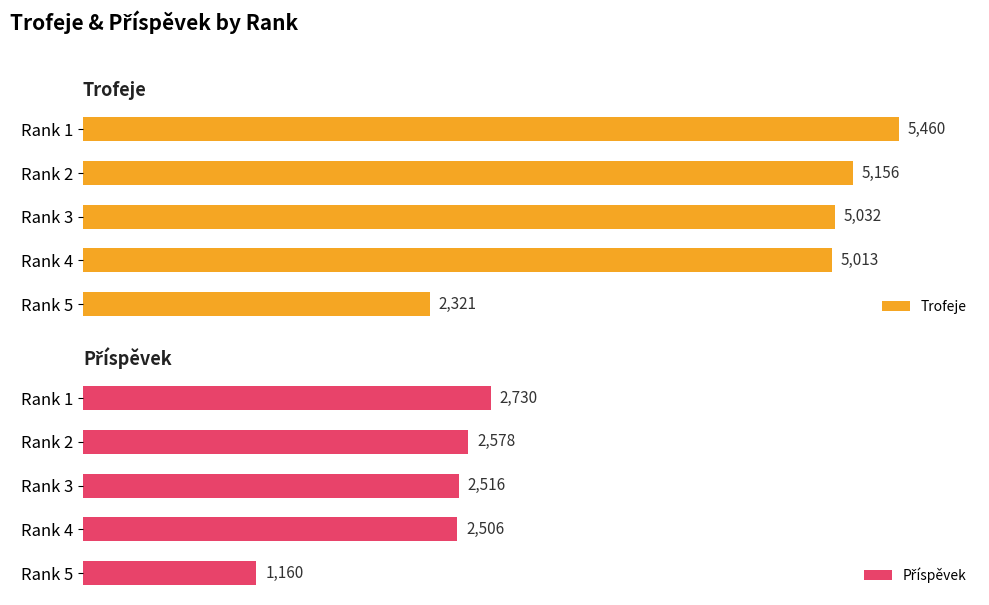

Reading left to right, list all the values displayed in this chart.

Trofeje: 5460	5156	5032	5013	2321
Příspěvek: 2730	2578	2516	2506	1160